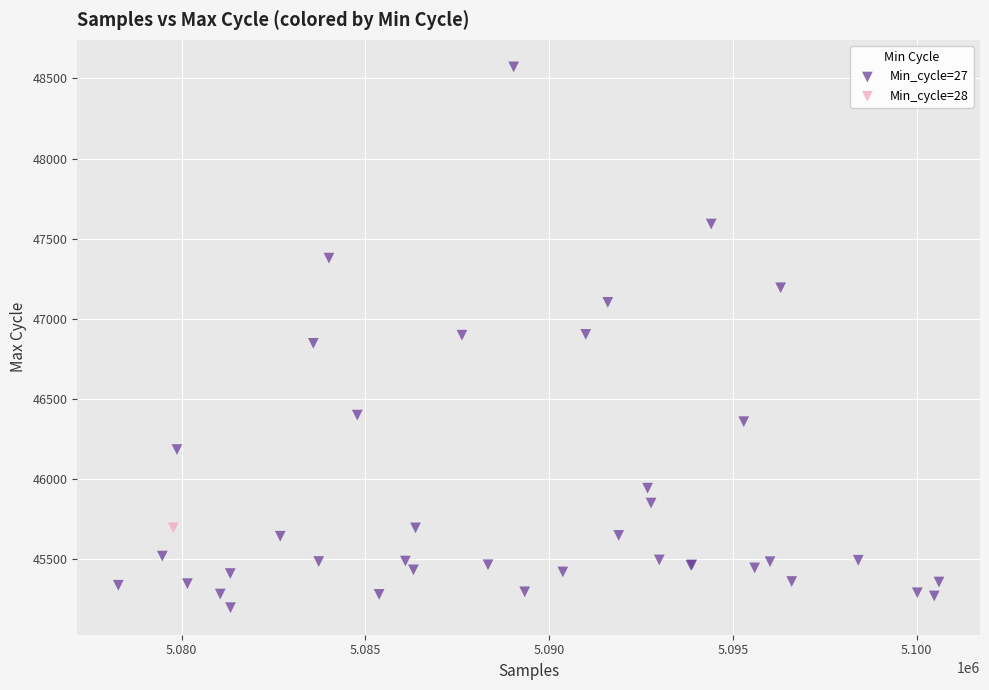

What are all the series names shown in the legend?

Min_cycle=27, Min_cycle=28